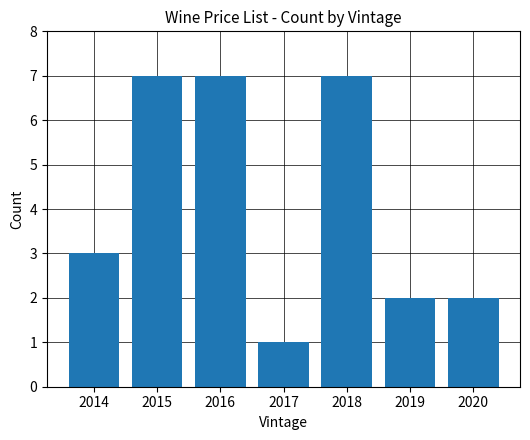

What is the value of the 4th bar from the left?

1